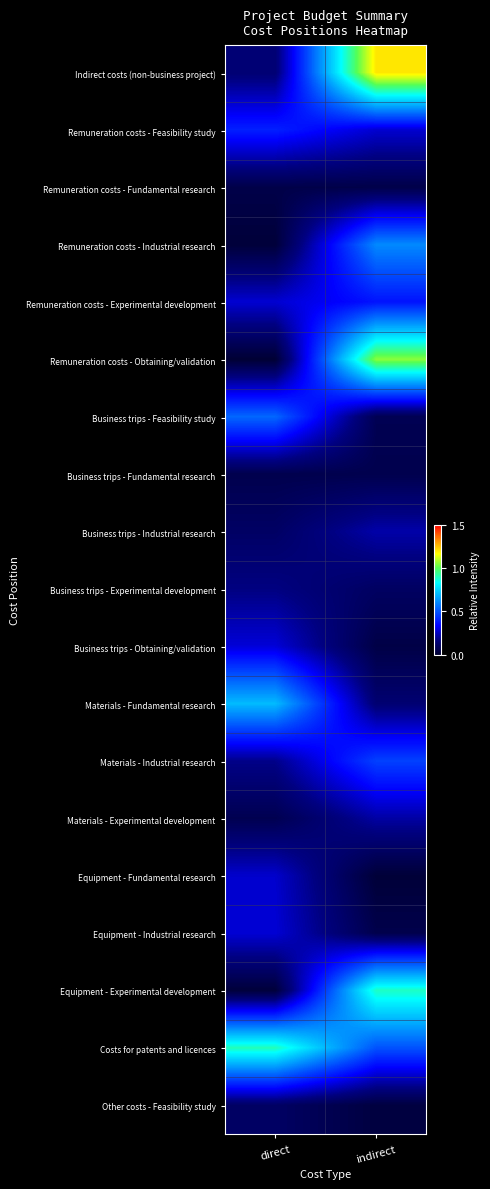

Reading left to right, transcribe all the data shown in this chart.

Indirect costs (non-business project): direct=0.1	indirect=1.2
Remuneration costs - Feasibility study: direct=0.4	indirect=0.3
Remuneration costs - Fundamental research: direct=0.1	indirect=0.1
Remuneration costs - Industrial research: direct=0.0	indirect=0.6
Remuneration costs - Experimental development: direct=0.3	indirect=0.4
Remuneration costs - Obtaining/validation: direct=0.0	indirect=1.1
Business trips - Feasibility study: direct=0.5	indirect=0.1
Business trips - Fundamental research: direct=0.1	indirect=0.1
Business trips - Industrial research: direct=0.1	indirect=0.2
Business trips - Experimental development: direct=0.2	indirect=0.1
Business trips - Obtaining/validation: direct=0.3	indirect=0.0
Materials - Fundamental research: direct=0.7	indirect=0.1
Materials - Industrial research: direct=0.2	indirect=0.5
Materials - Experimental development: direct=0.1	indirect=0.2
Equipment - Fundamental research: direct=0.3	indirect=0.0
Equipment - Industrial research: direct=0.3	indirect=0.1
Equipment - Experimental development: direct=0.0	indirect=0.9
Costs for patents and licences: direct=0.9	indirect=0.5
Other costs - Feasibility study: direct=0.1	indirect=0.0